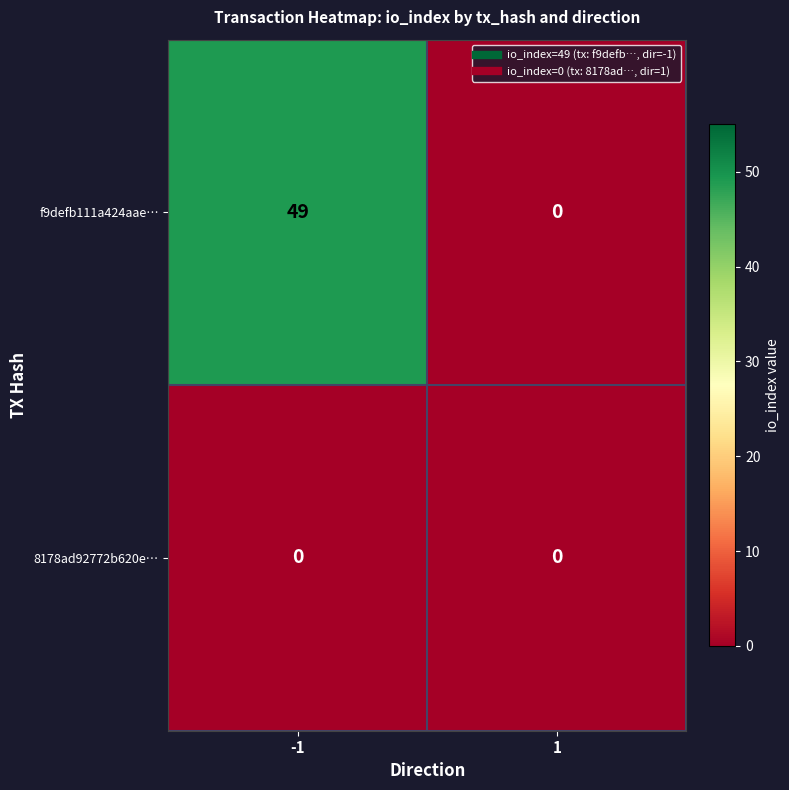

The f9defb111a424aae… series shows 15 at -1. True or false?

False